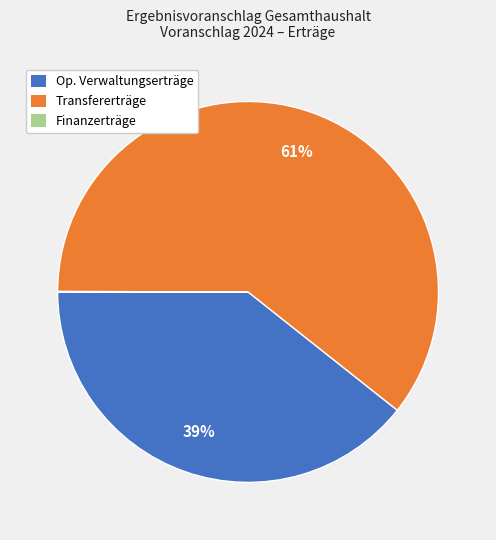

To the nearest percent, what is the difference between the largest and smallest slice percentages?

61%